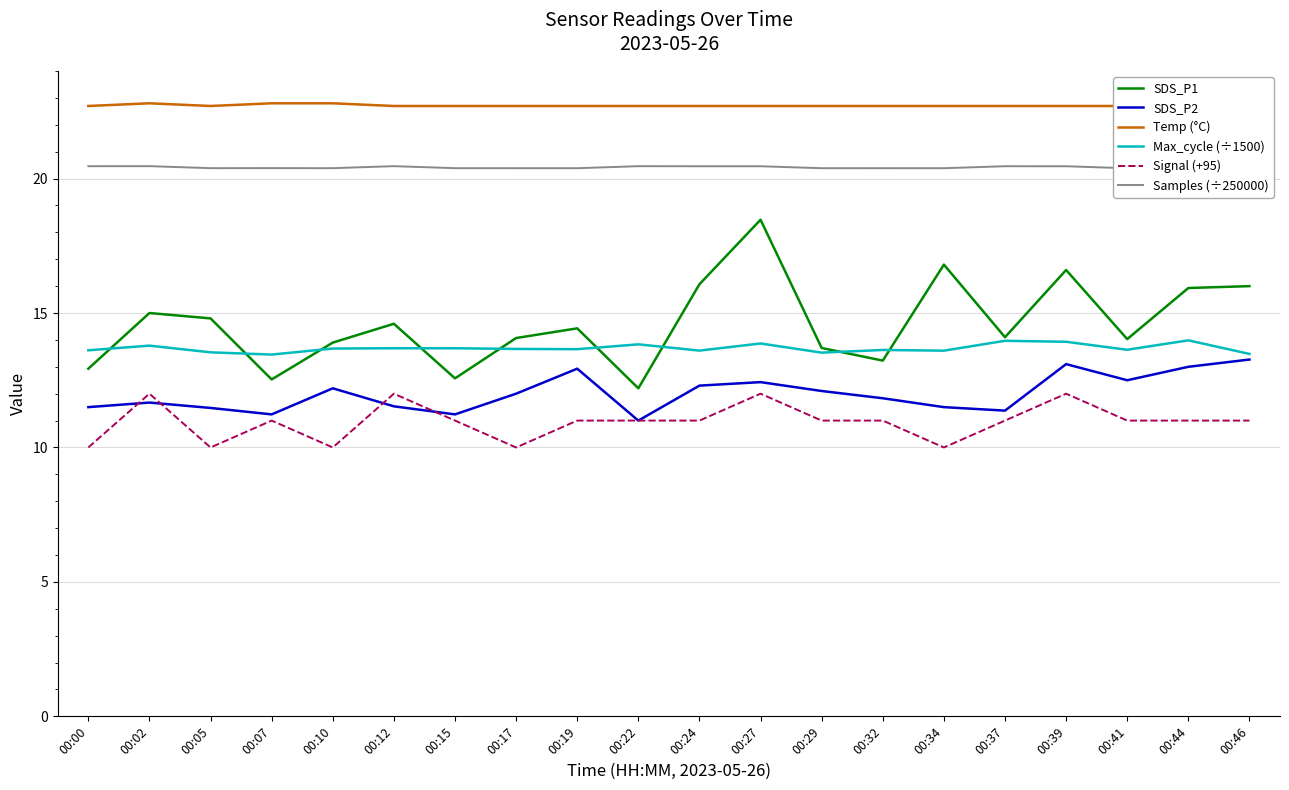

What is the spread (max minus min) of values at 00:19?

11.7